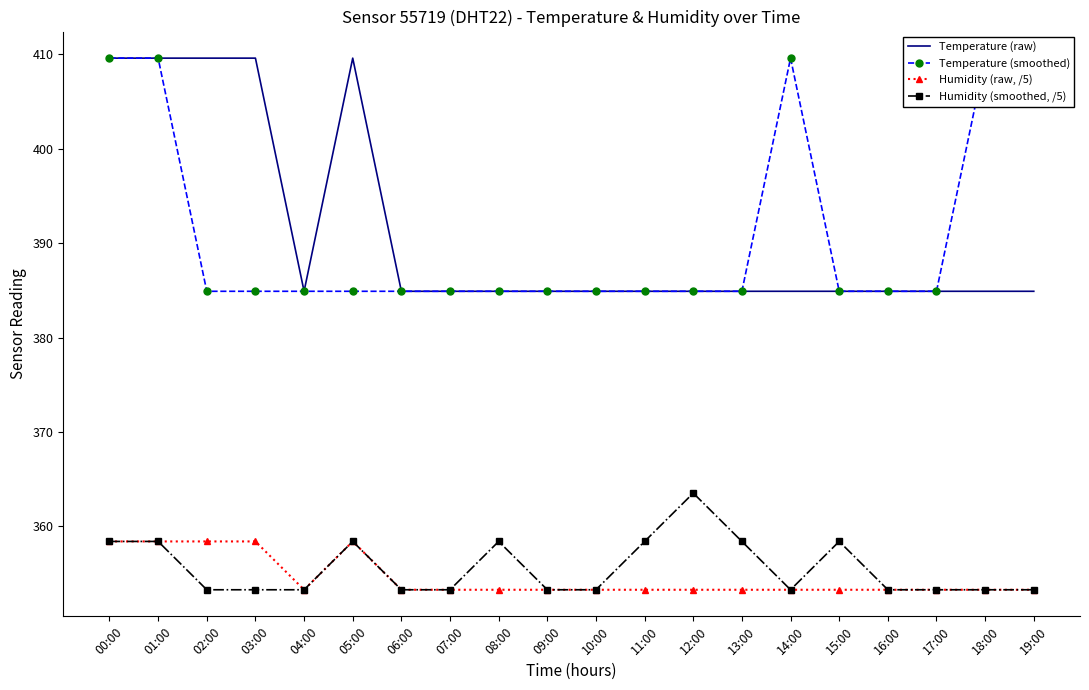

Is this an area chart (filled region under the line)?

No